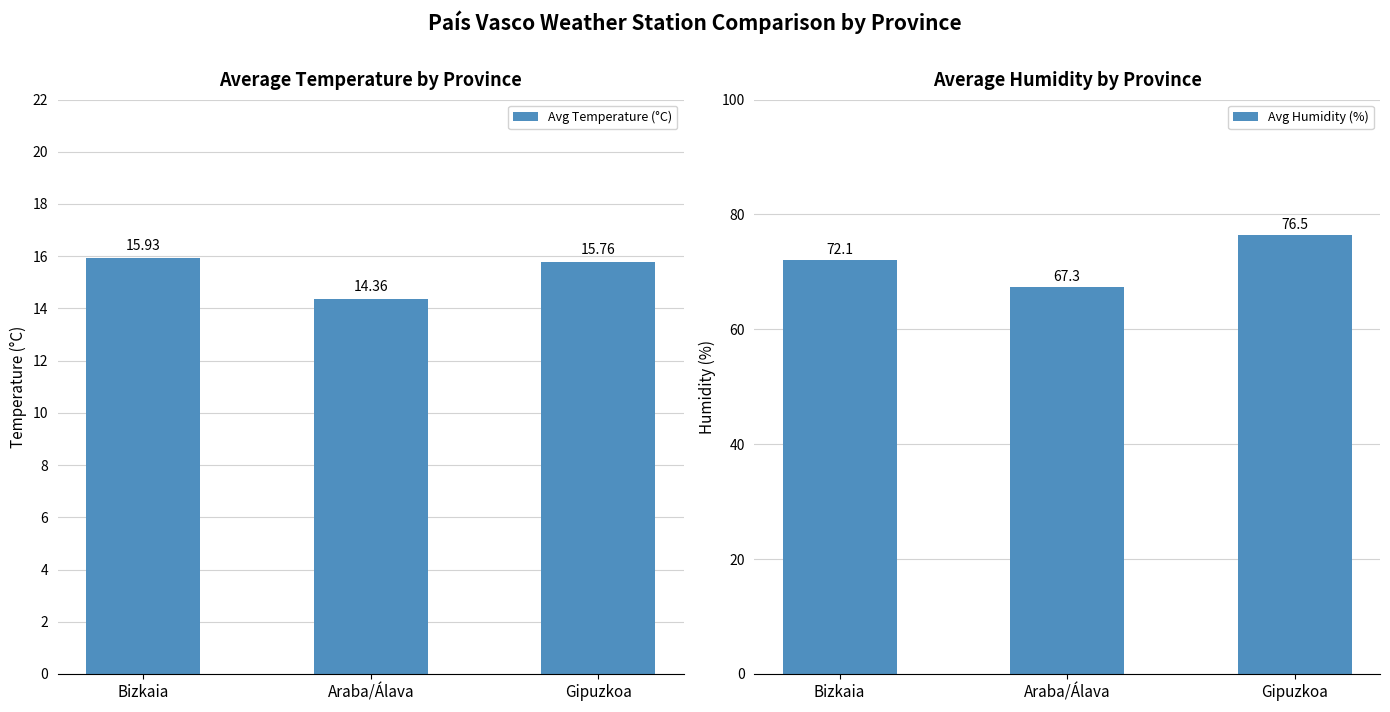

What is the minimum value shown in the chart?

14.4